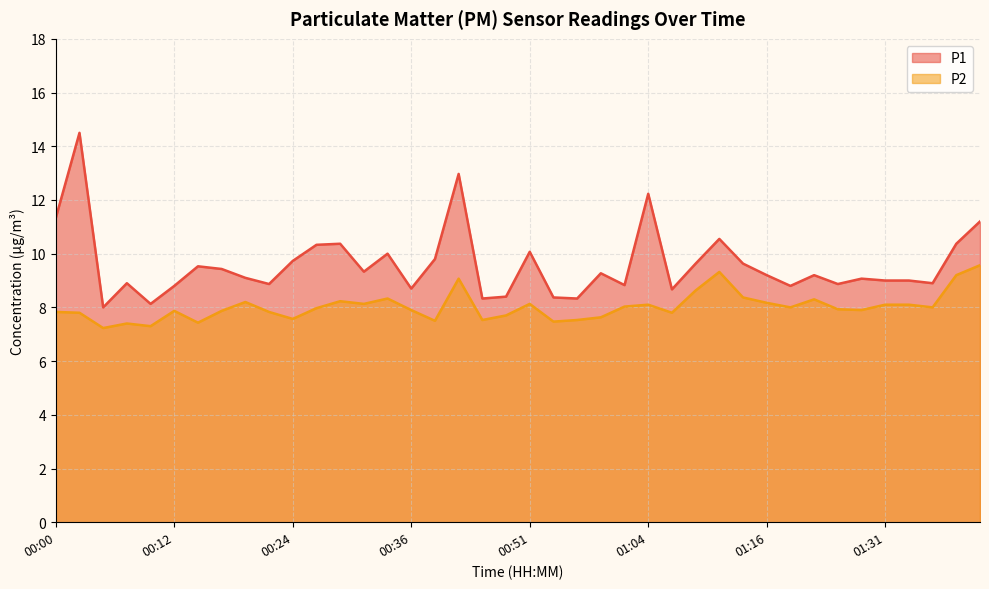

Which series has the largest range (max minus min)?

P1